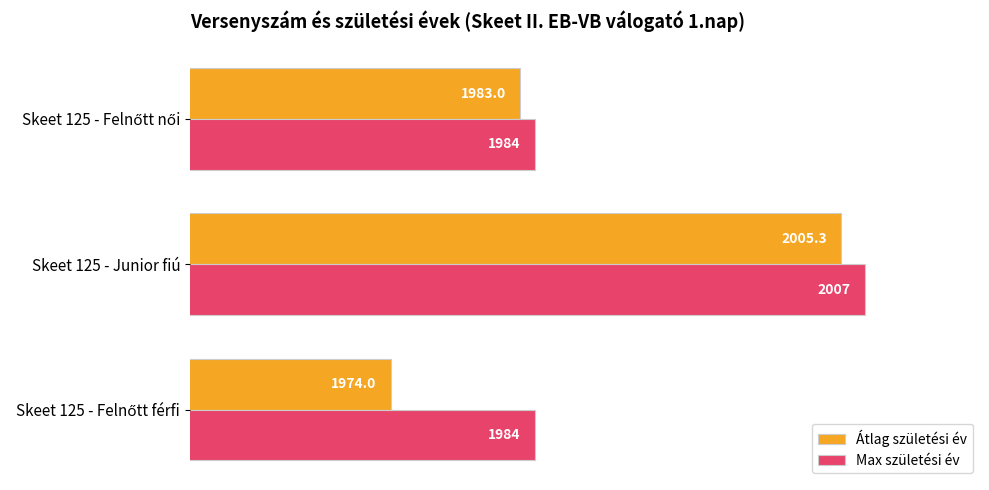

Rank the series by their maximum value, from lowest to highest.

Átlag születési év, Max születési év